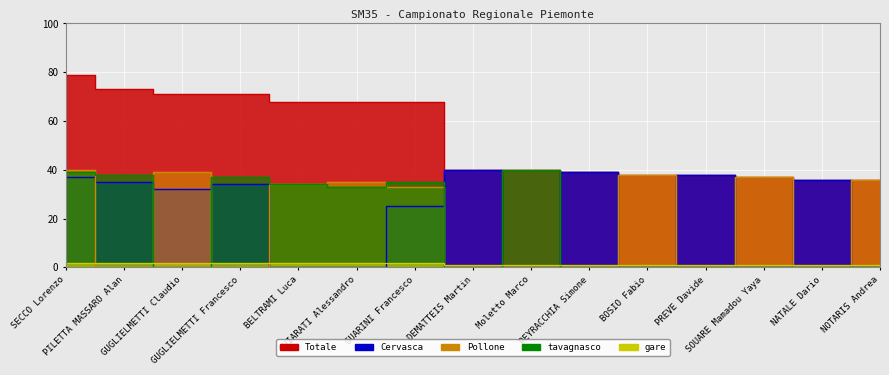

Which series changed the most between PILETTA MASSARO Alan and BELTRAMI Luca?

Cervasca